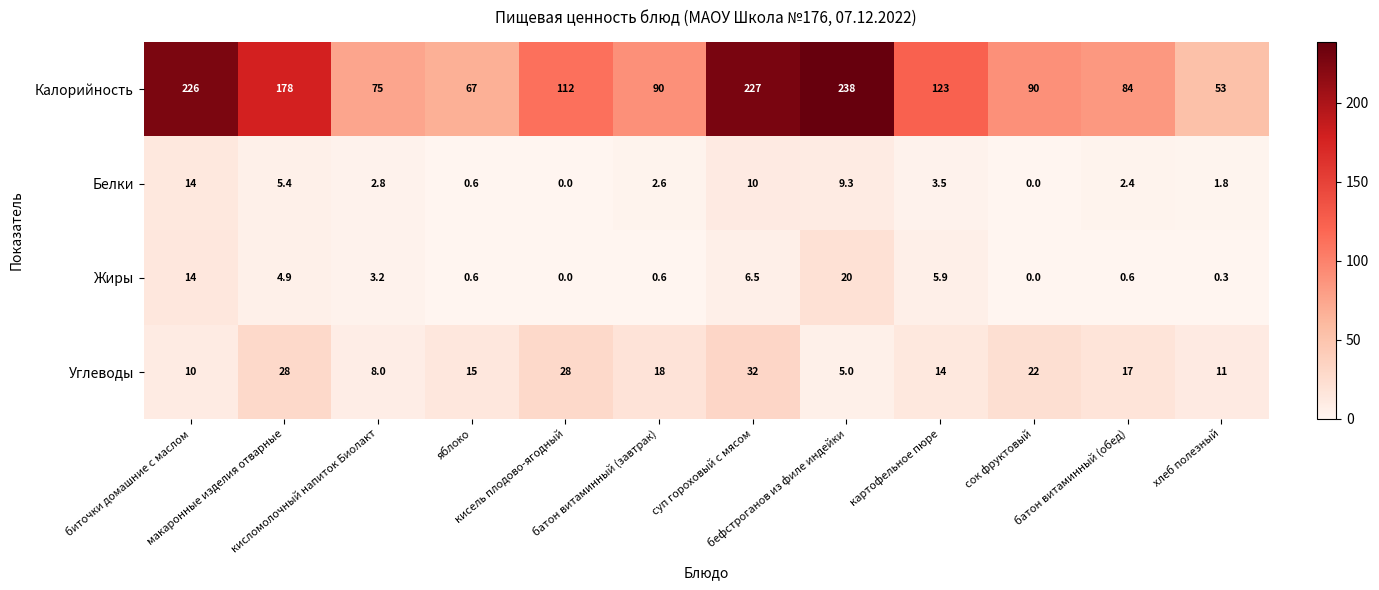

What is the maximum value shown in the chart?

238.0